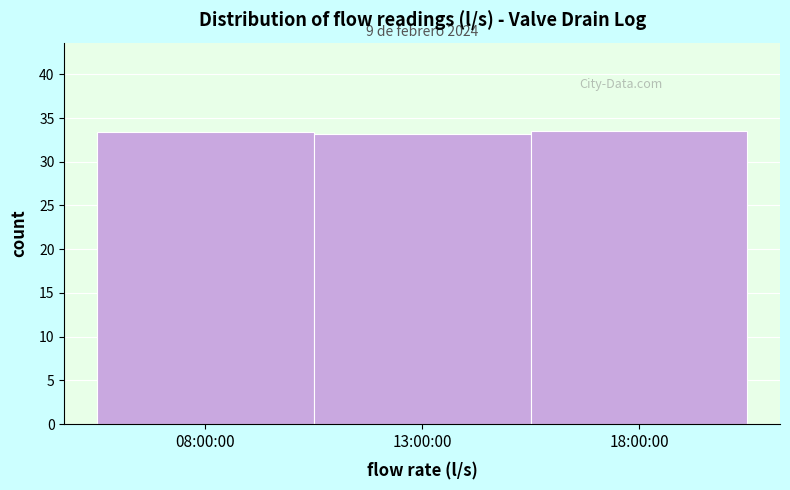

What is the average value?

33.4